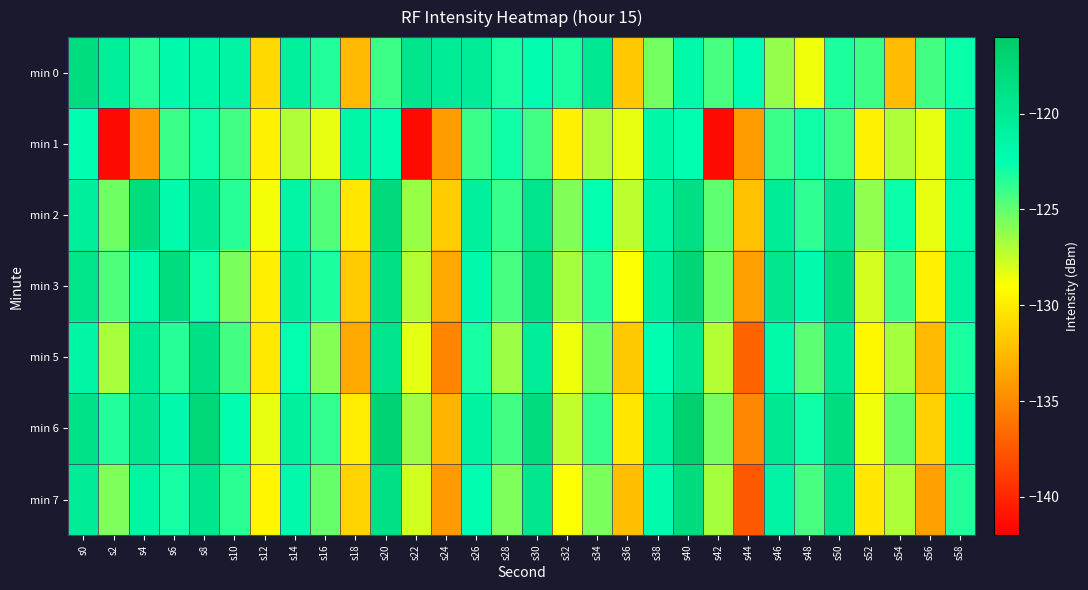

Which label corresponds to the largest value in the chart?

s40